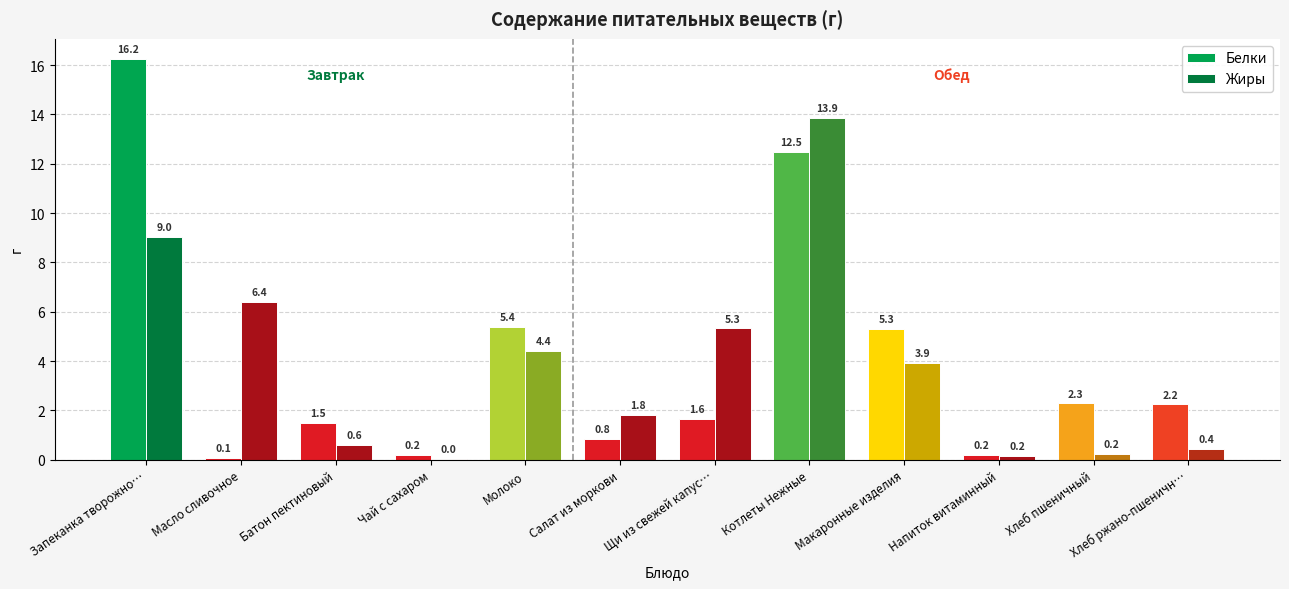

Is the value of Жиры at Чай с сахаром greater than the value of Белки at Чай с сахаром?

No